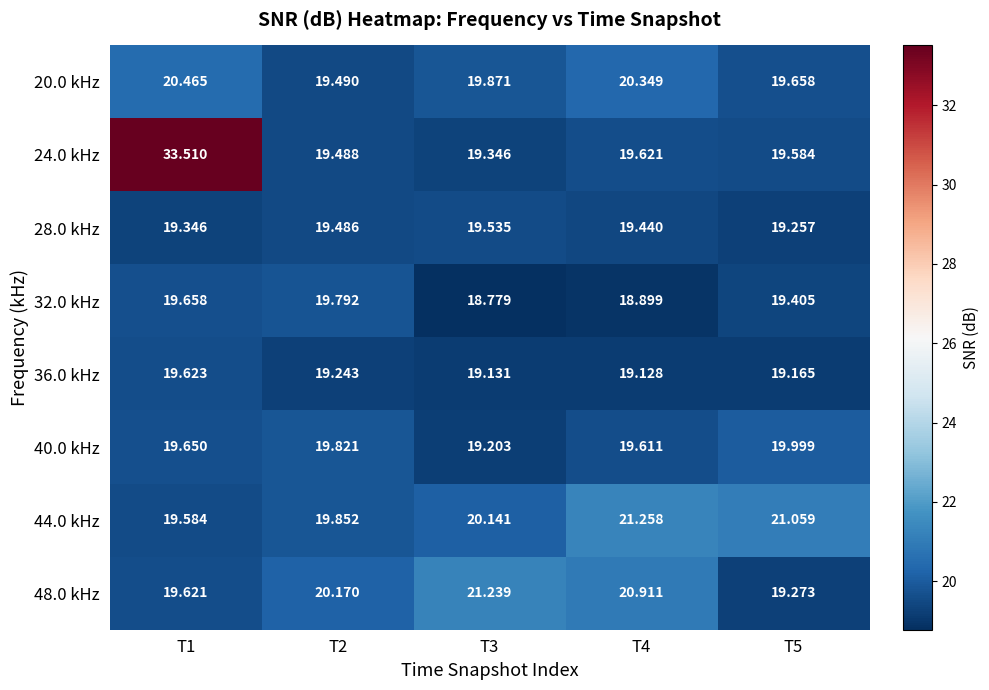

Is the value of 48.0 kHz at T5 greater than the value of 20.0 kHz at T3?

No